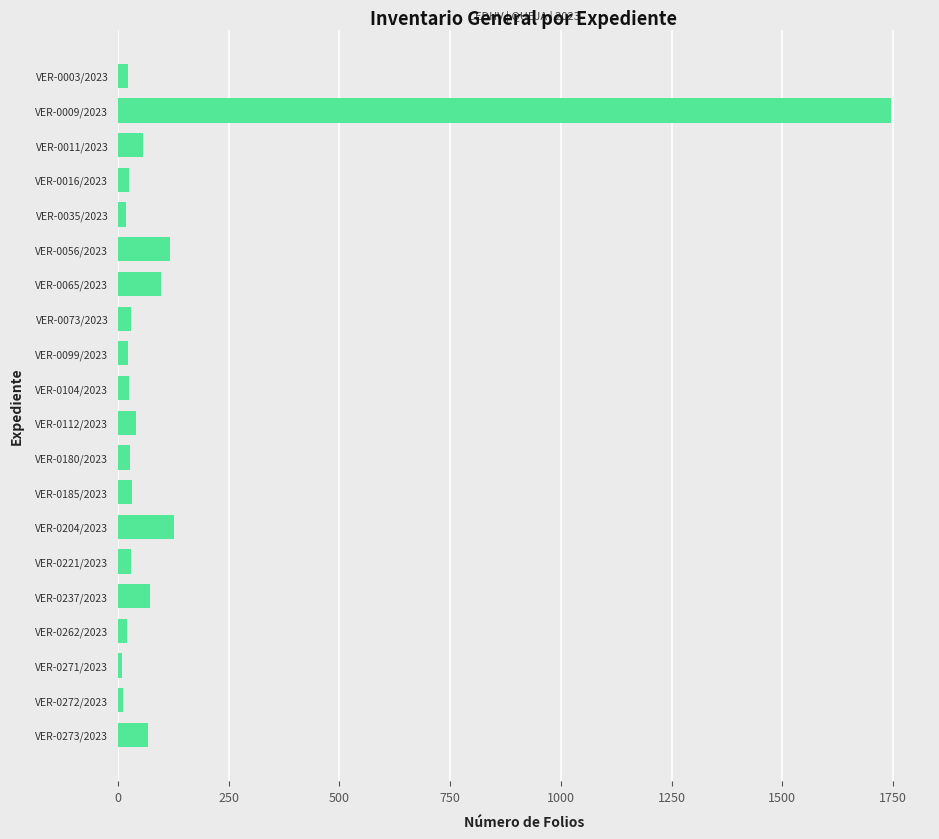

At which label is the value closest to 877?

VER-0204/2023